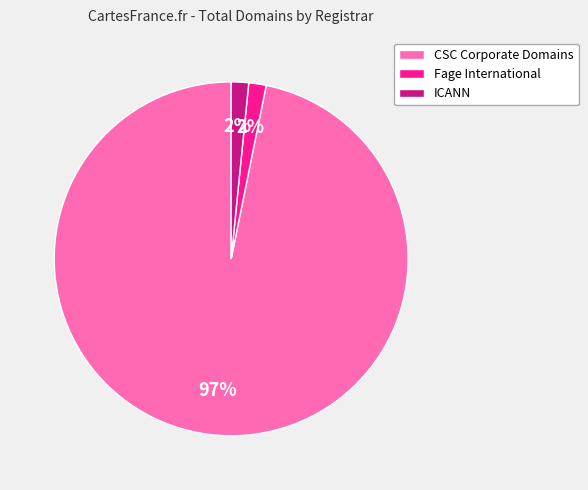

True or false: CSC Corporate Domains accounts for 97% of the total.

True